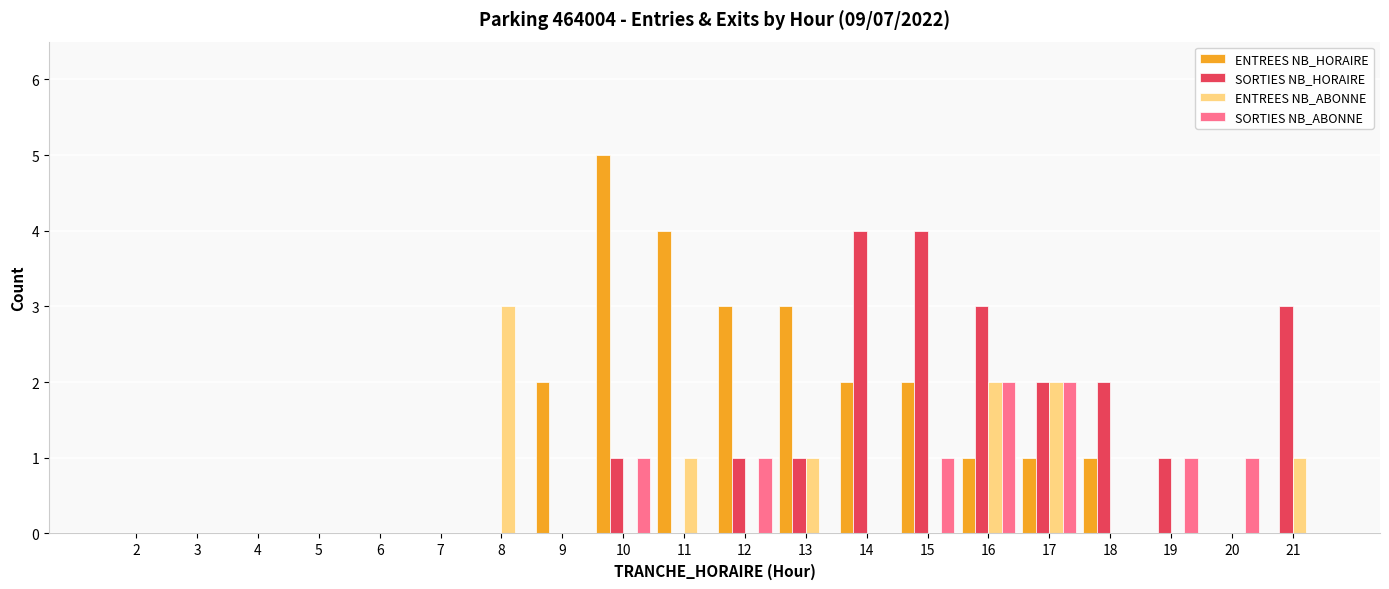

What is the greatest value displayed?

5